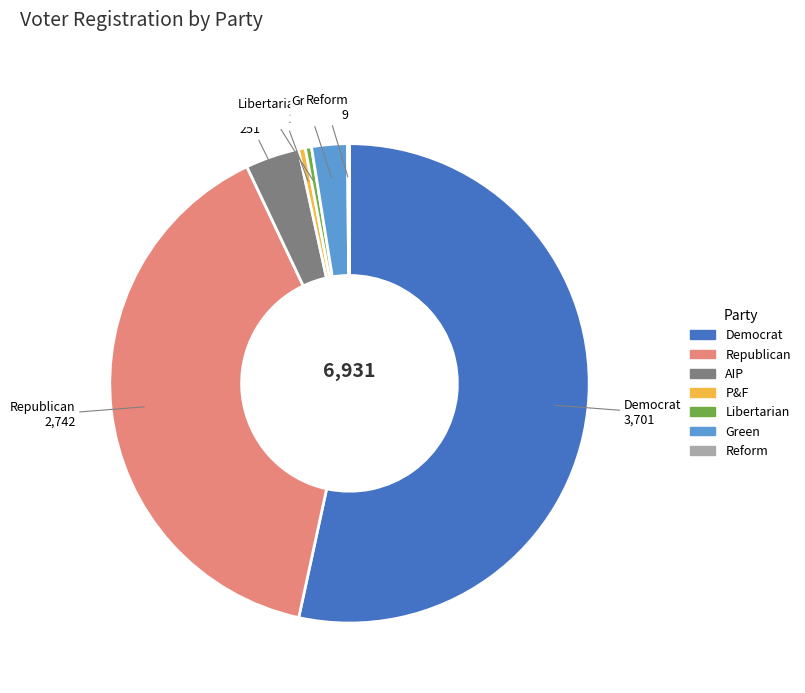

Is it true that AIP is 16% of the pie?

False